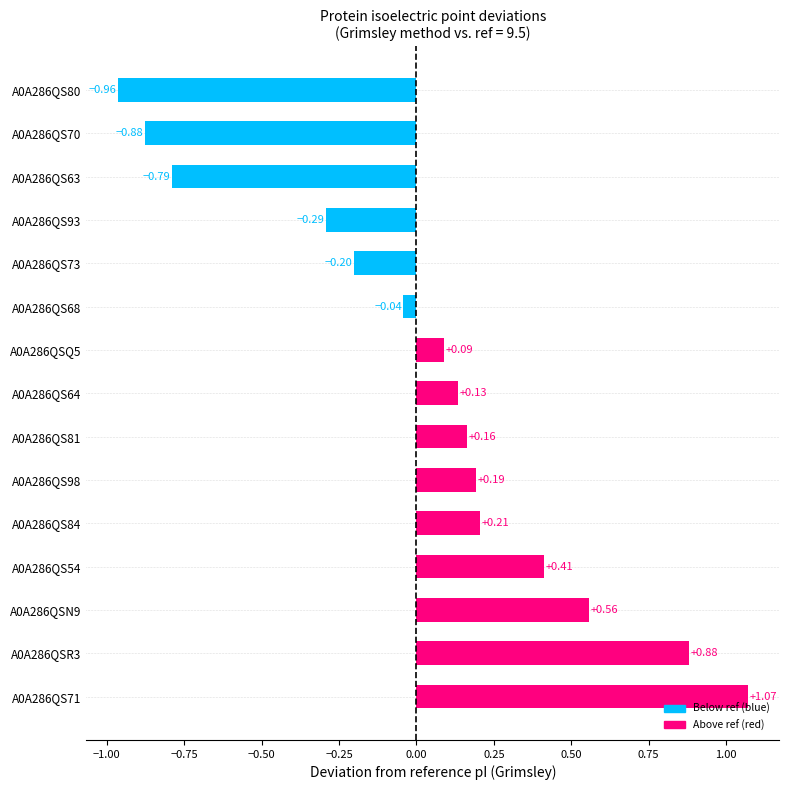

How many bars are there in total?

15